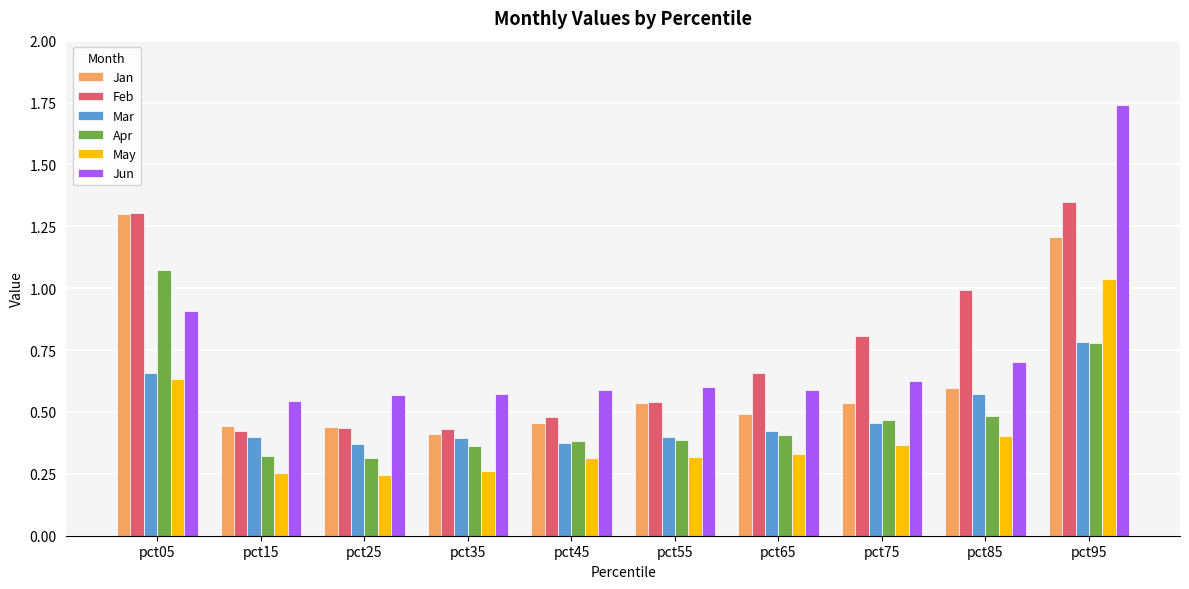

True or false: Feb has a value of 0.7 at pct55.

False